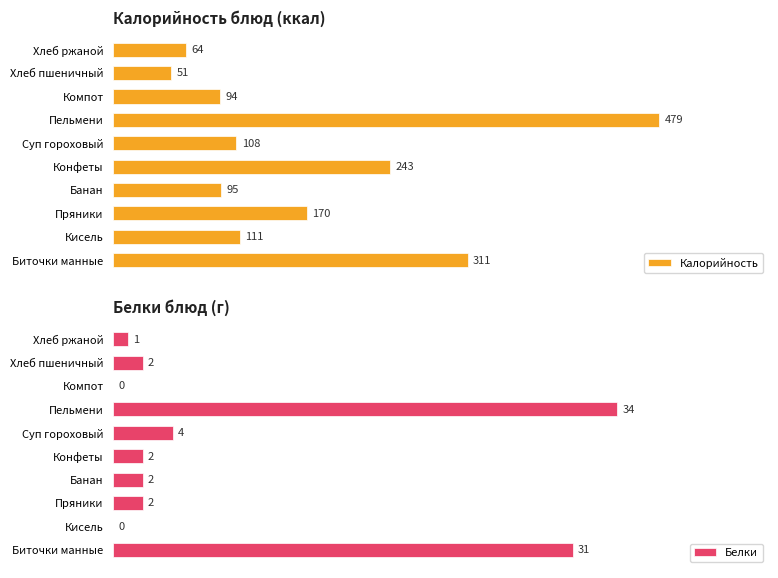

Are the bars grouped side by side (vs. stacked)?

Yes